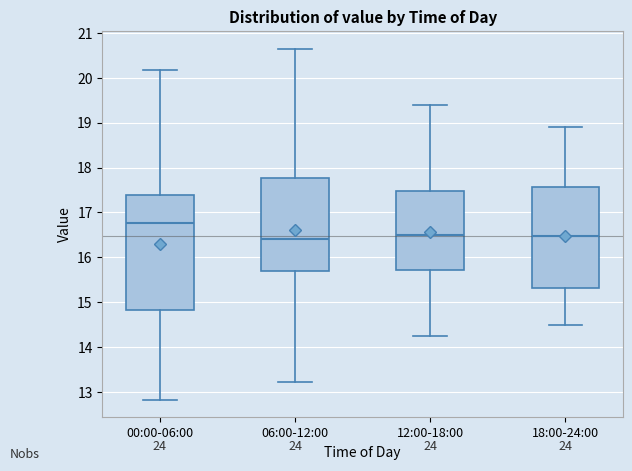

Reading left to right, transcribe this box plot: for each box, give where its median line is, the range the box spans, and where its two whiskers end, as read against the y-axis. The values are not printed on the chart, so give them approximately, as read against the axis.

00:00-06:00: median 16.8, box 14.8 to 17.4, whiskers 12.8 to 20.2
06:00-12:00: median 16.4, box 15.7 to 17.8, whiskers 13.2 to 20.7
12:00-18:00: median 16.5, box 15.7 to 17.5, whiskers 14.3 to 19.4
18:00-24:00: median 16.5, box 15.3 to 17.6, whiskers 14.5 to 18.9